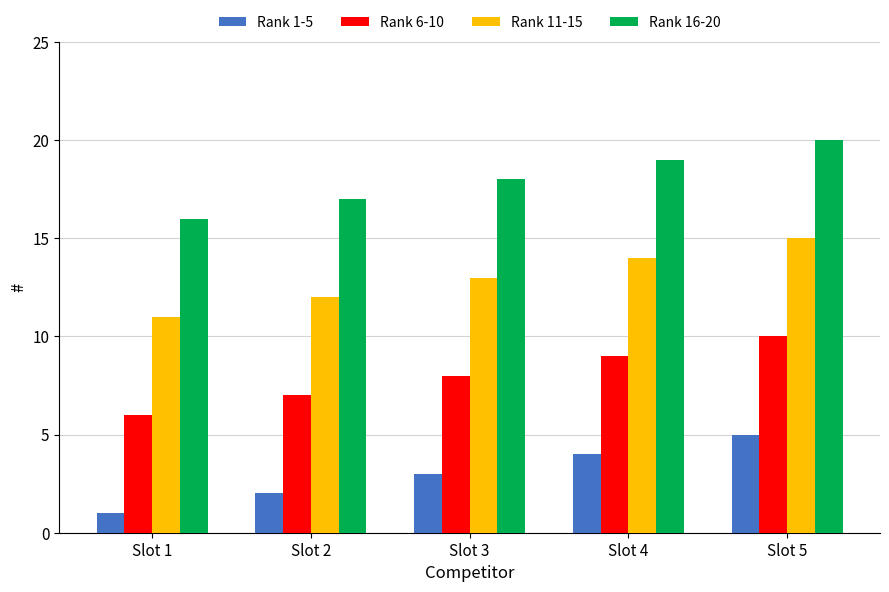

List the labels in order of Rank 11-15 value, smallest first.

Slot 1, Slot 2, Slot 3, Slot 4, Slot 5